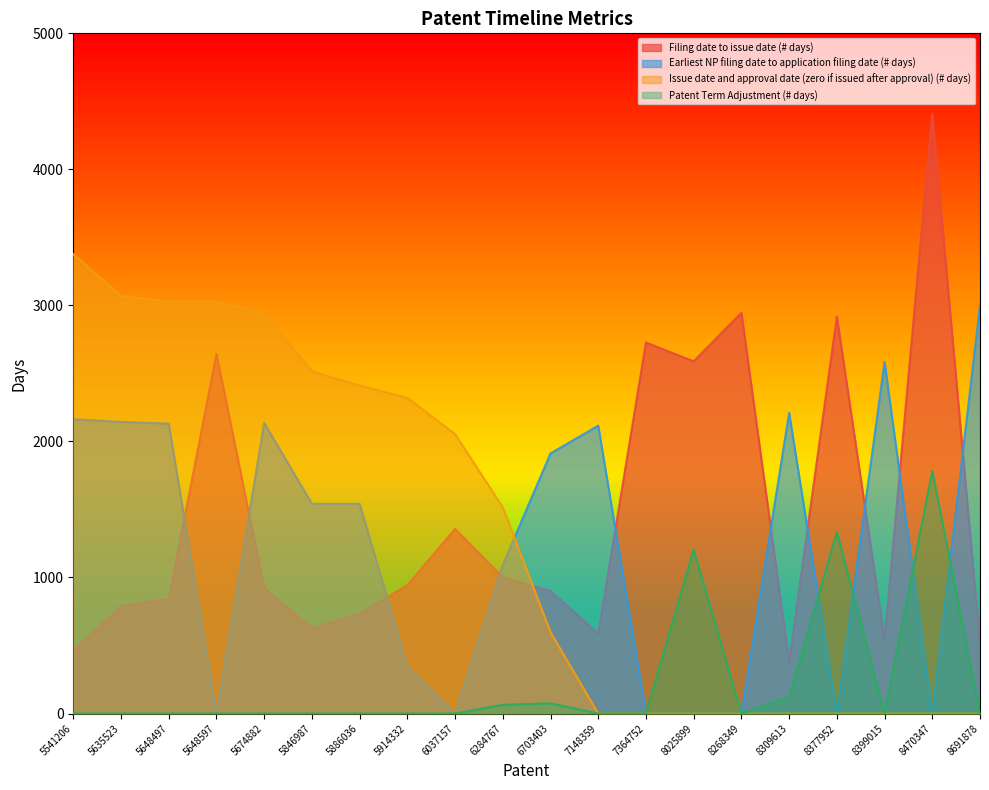

Does the chart display data point markers on the line(s)?

No